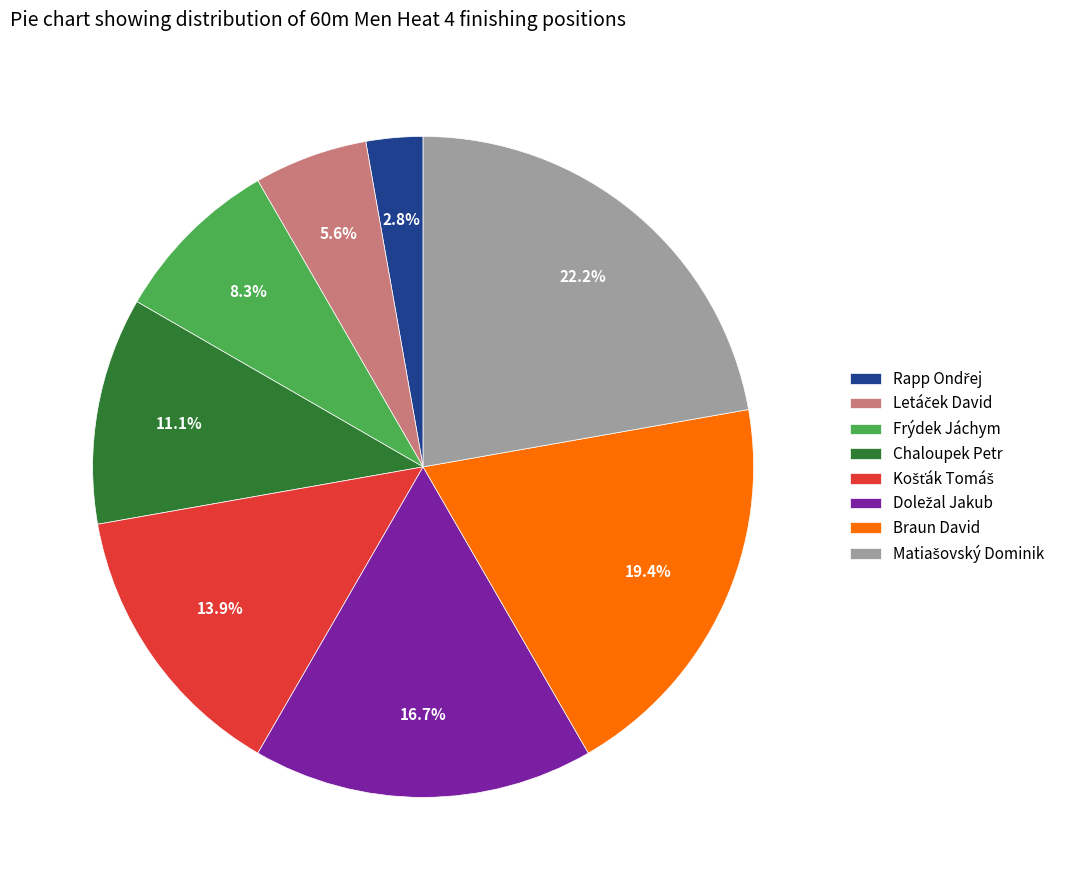

Is Frýdek Jáchym the majority of the pie?

No